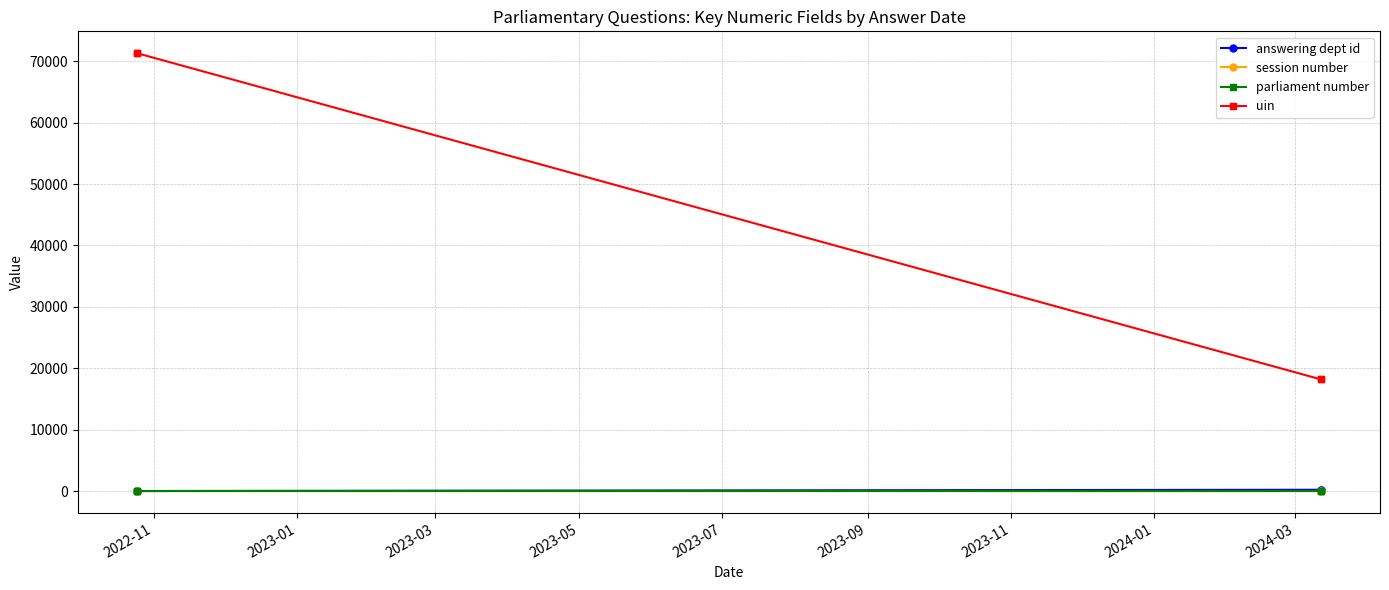

True or false: session number has more than 2 points higher than both neighbors.

False